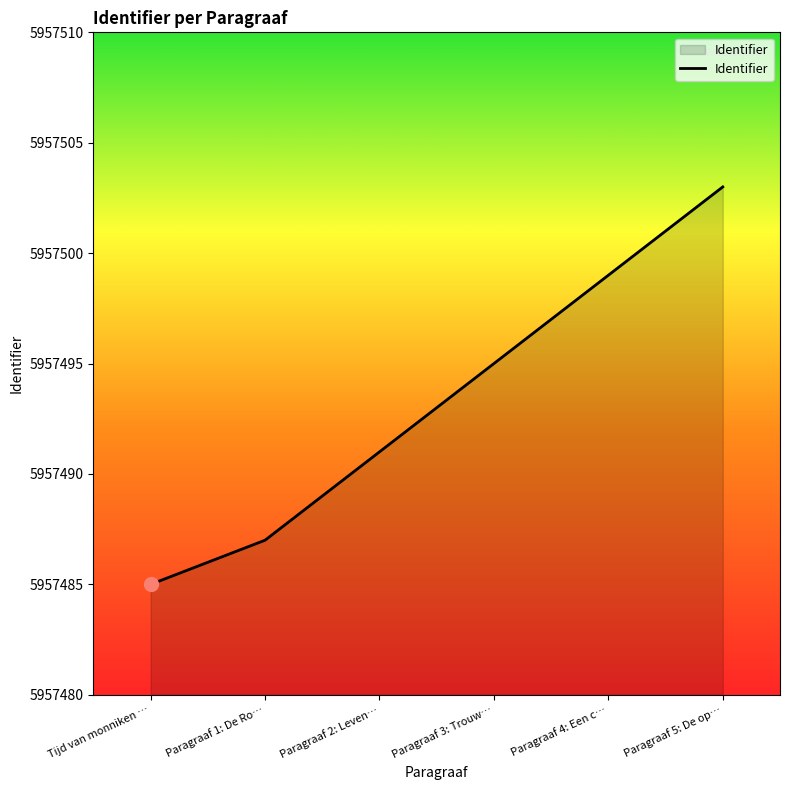

Rank the categories by value from lowest to highest.

Tijd van monniken …, Paragraaf 1: De Ro…, Paragraaf 2: Leven…, Paragraaf 3: Trouw…, Paragraaf 4: Een c…, Paragraaf 5: De op…